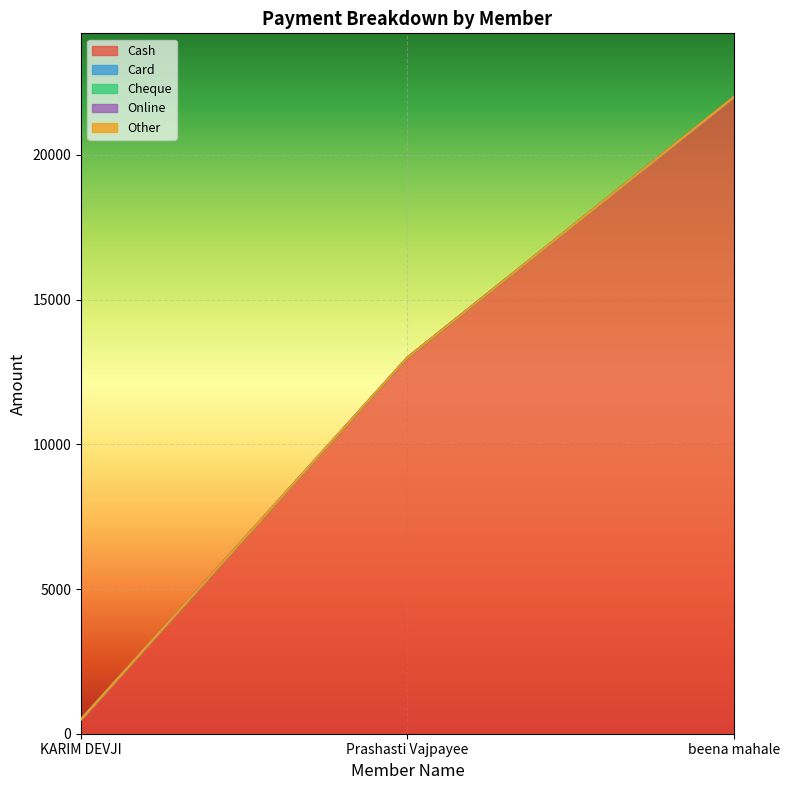

What are all the series names shown in the legend?

Cash, Card, Cheque, Online, Other